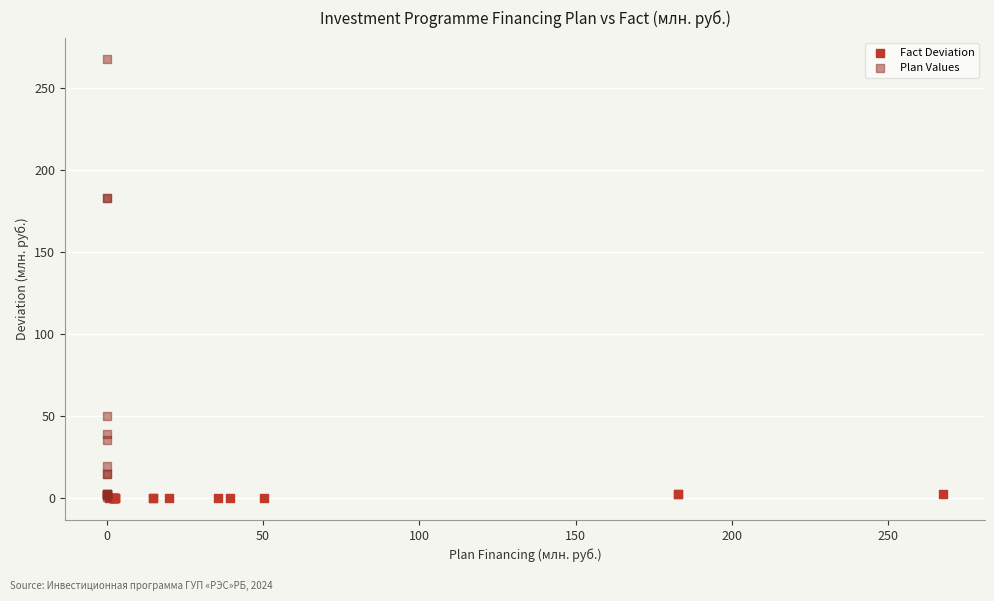

Which series reaches the maximum Y coordinate?

Plan Values